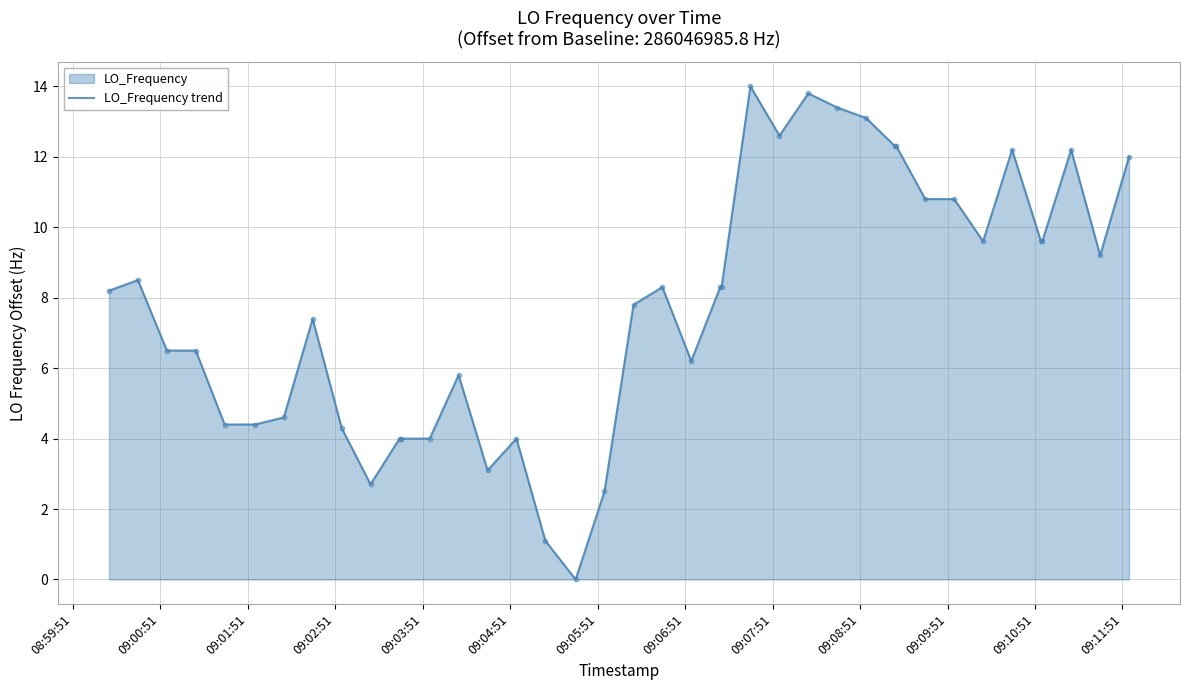

What is the greatest value displayed?

14.0